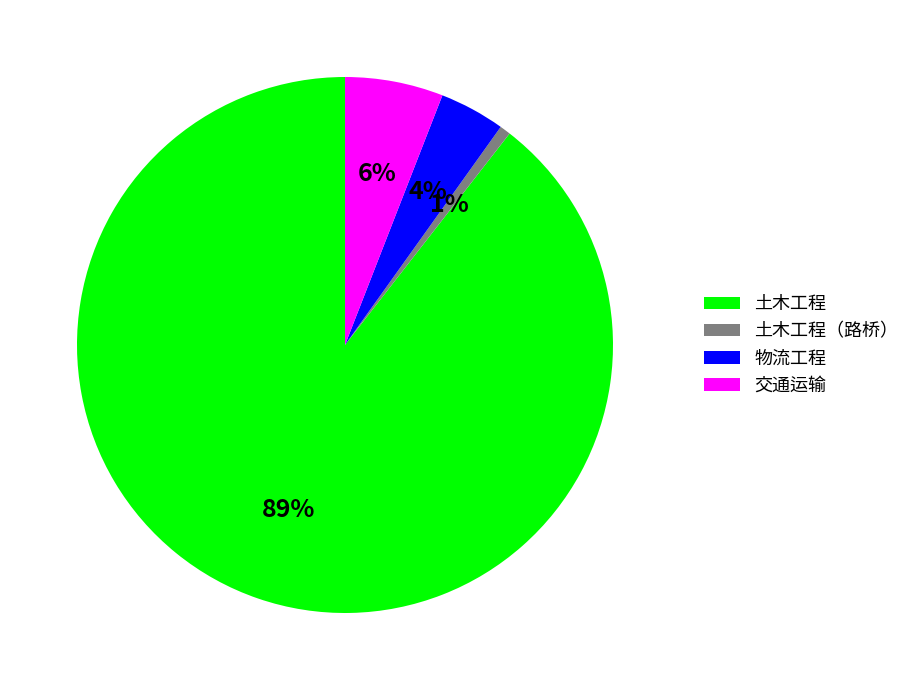

How many slices are in this pie chart?

4